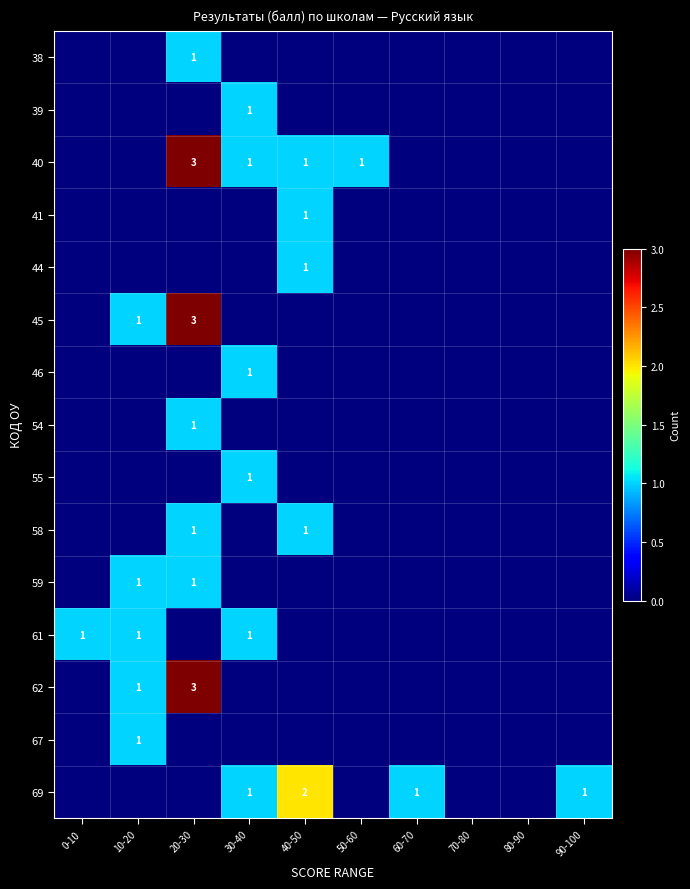

The value of 40 at 50-60 is 1. True or false?

True